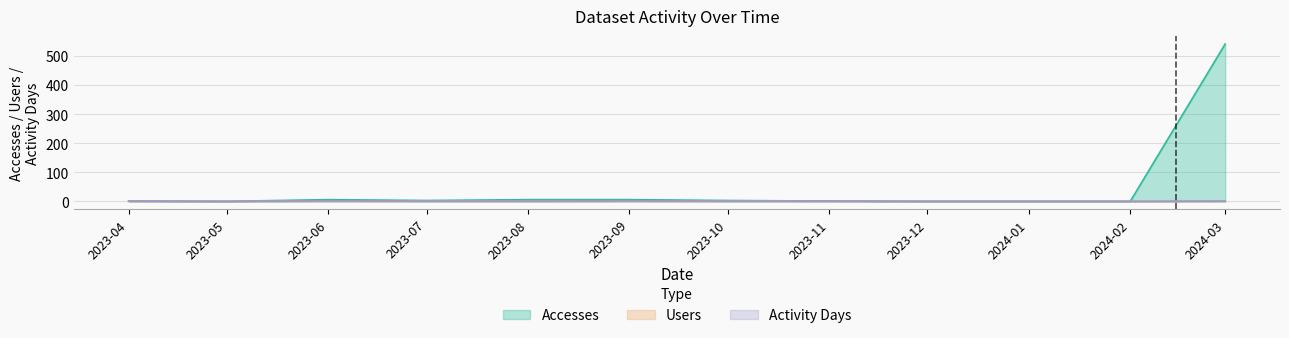

How many interior local valleys does the Activity Days series have?

1